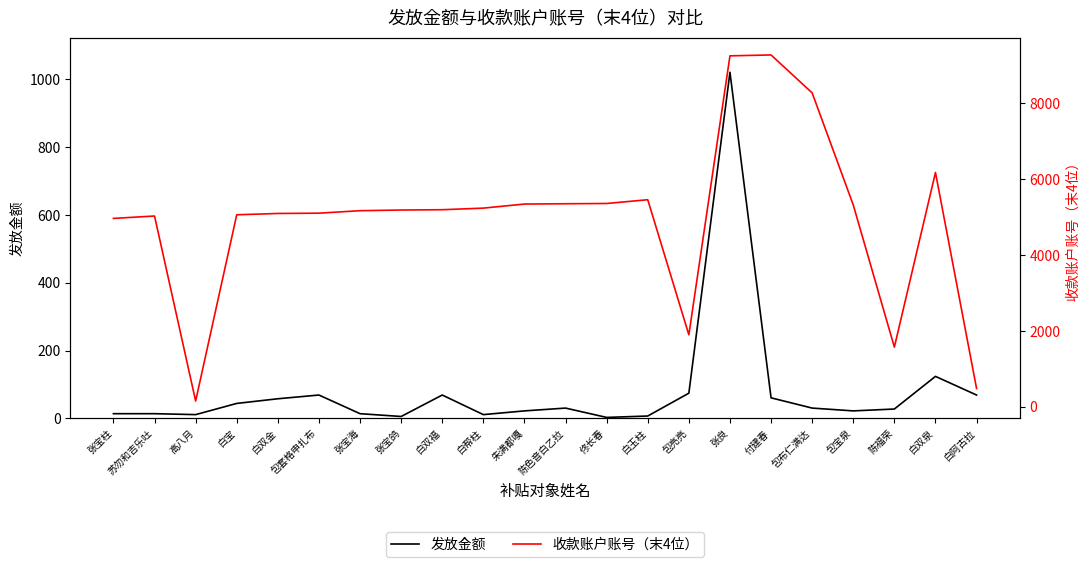

Read the 收款账户账号（末4位） value at 包宝泉.

5312.0